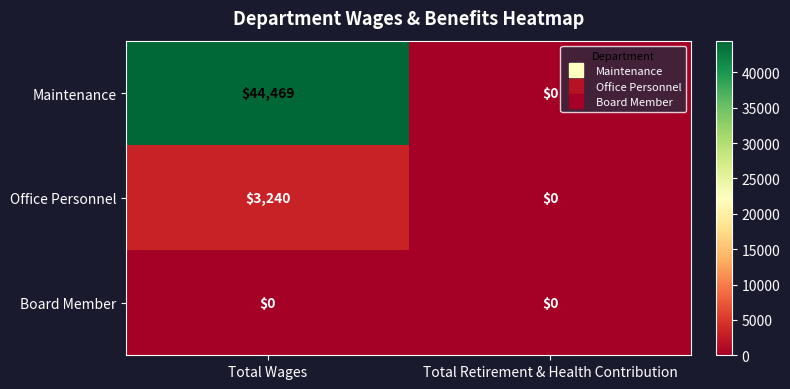

What is the difference between the Maintenance values at Total Retirement & Health Contribution and Total Wages?

44469